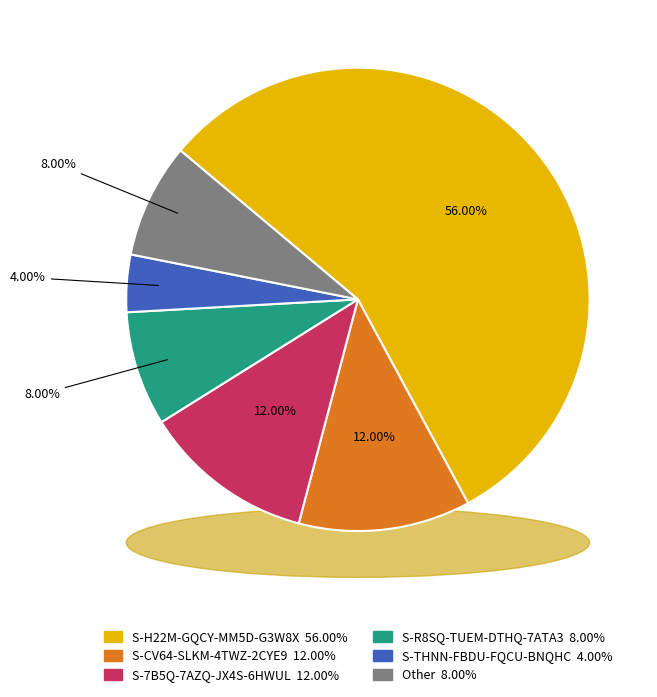

What is the smallest slice in the pie chart?

S-THNN-FBDU-FQCU-BNQHC